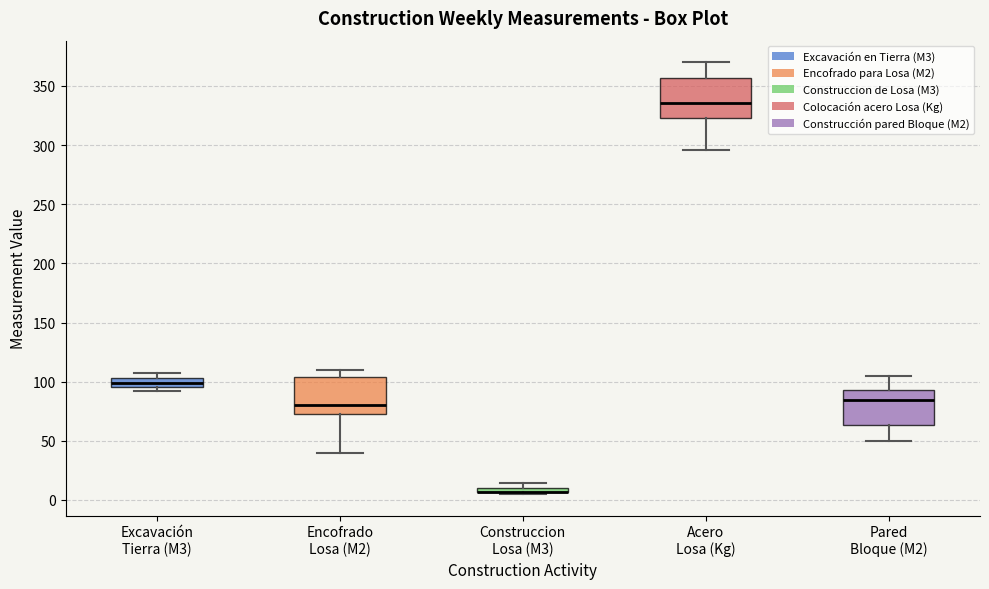

Where does the median line of the box for Acero Losa (Kg) sit on the y-axis? The values are not printed on the chart, so give them approximately, as read against the axis.

335